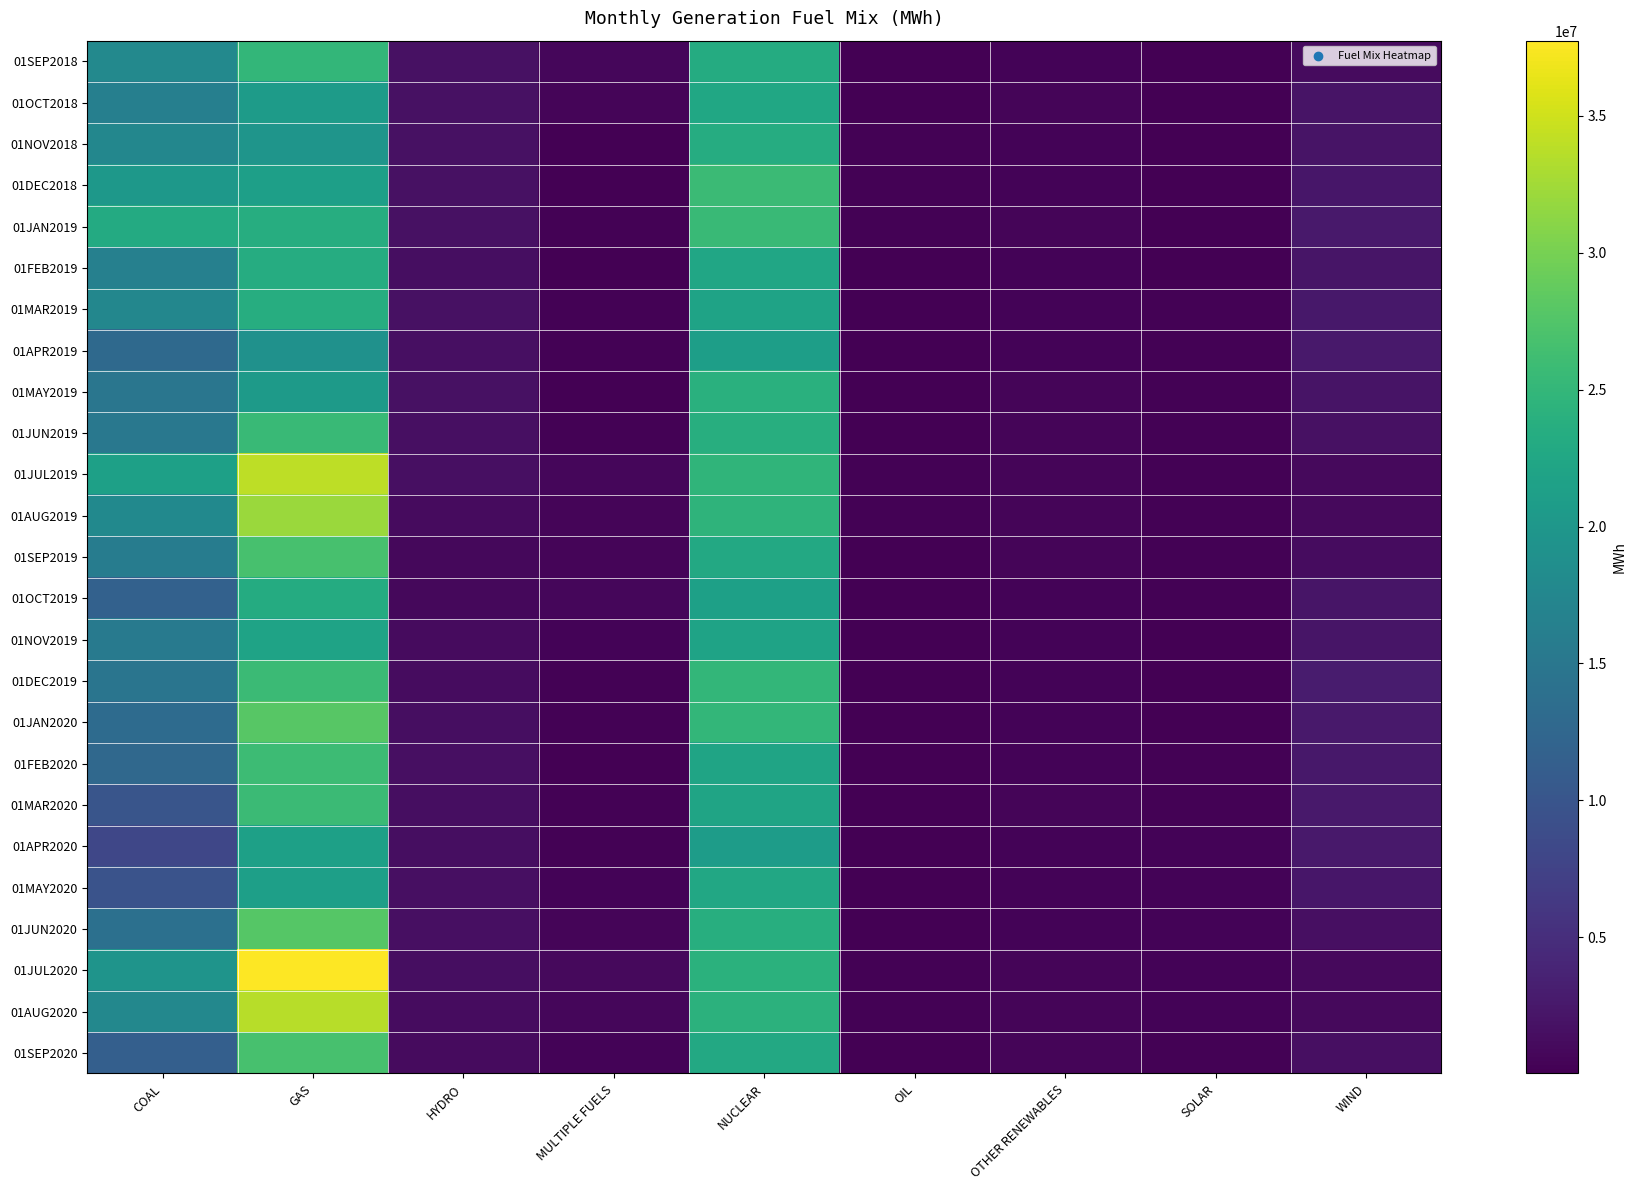

What is the greatest value displayed?

37747570.4